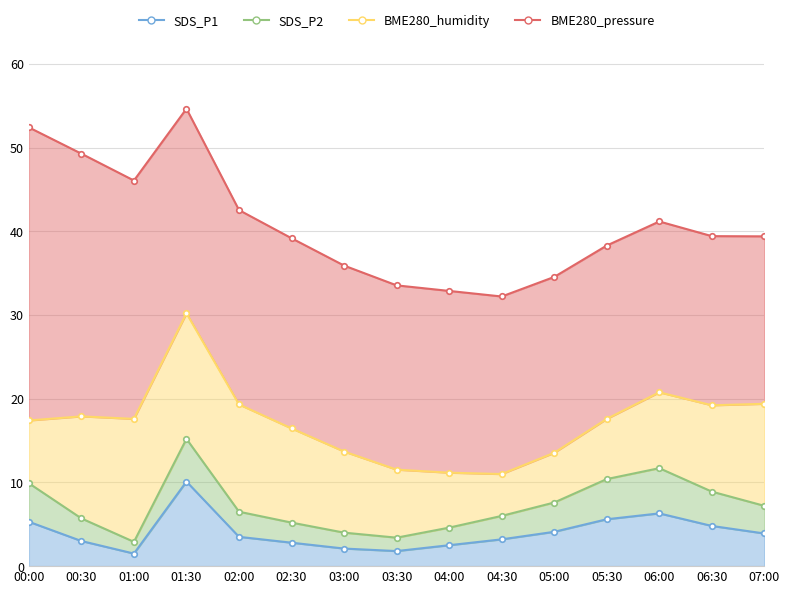

Which series has the widest spread of values?

BME280_pressure